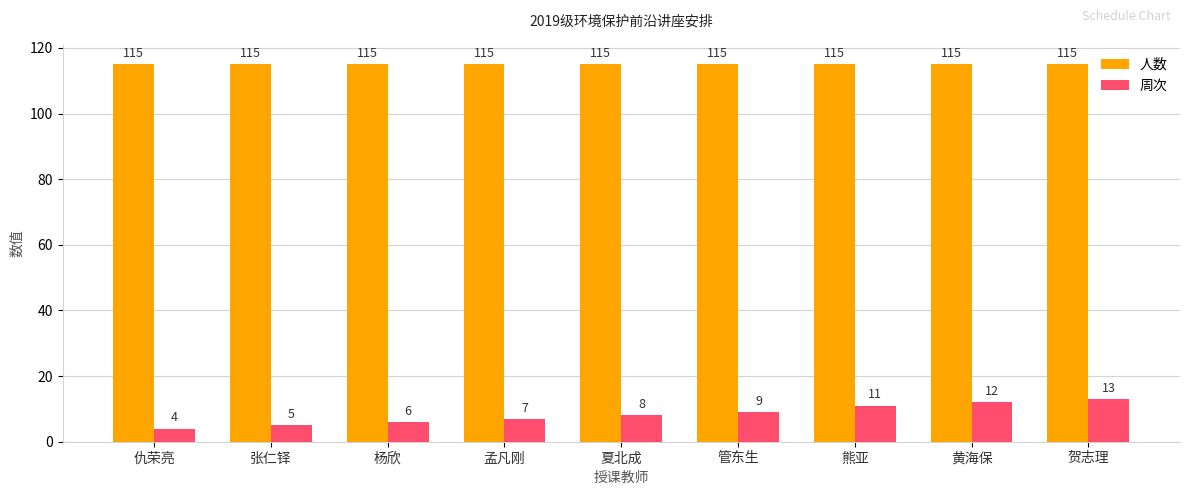

How many data points does each series have?

9